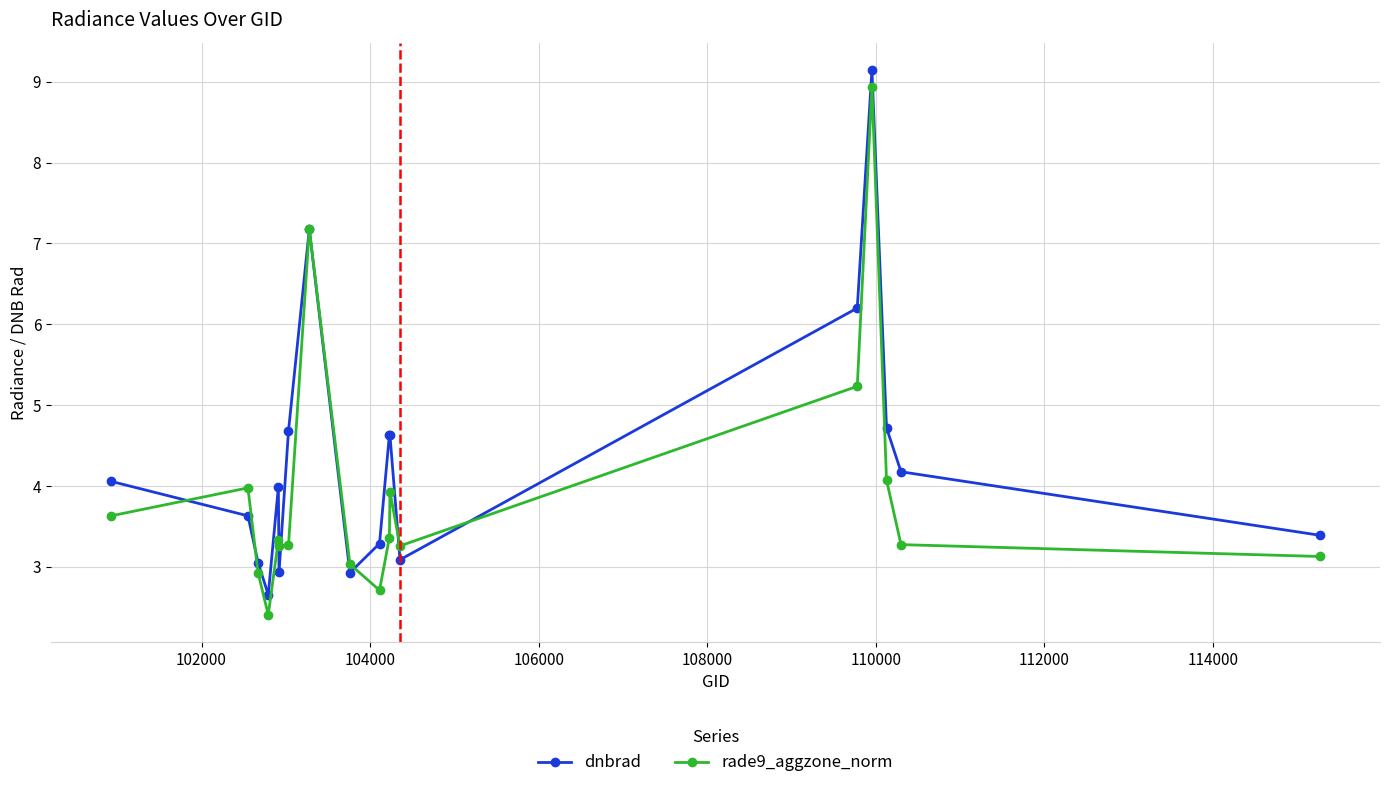

What are all the series names shown in the legend?

dnbrad, rade9_aggzone_norm